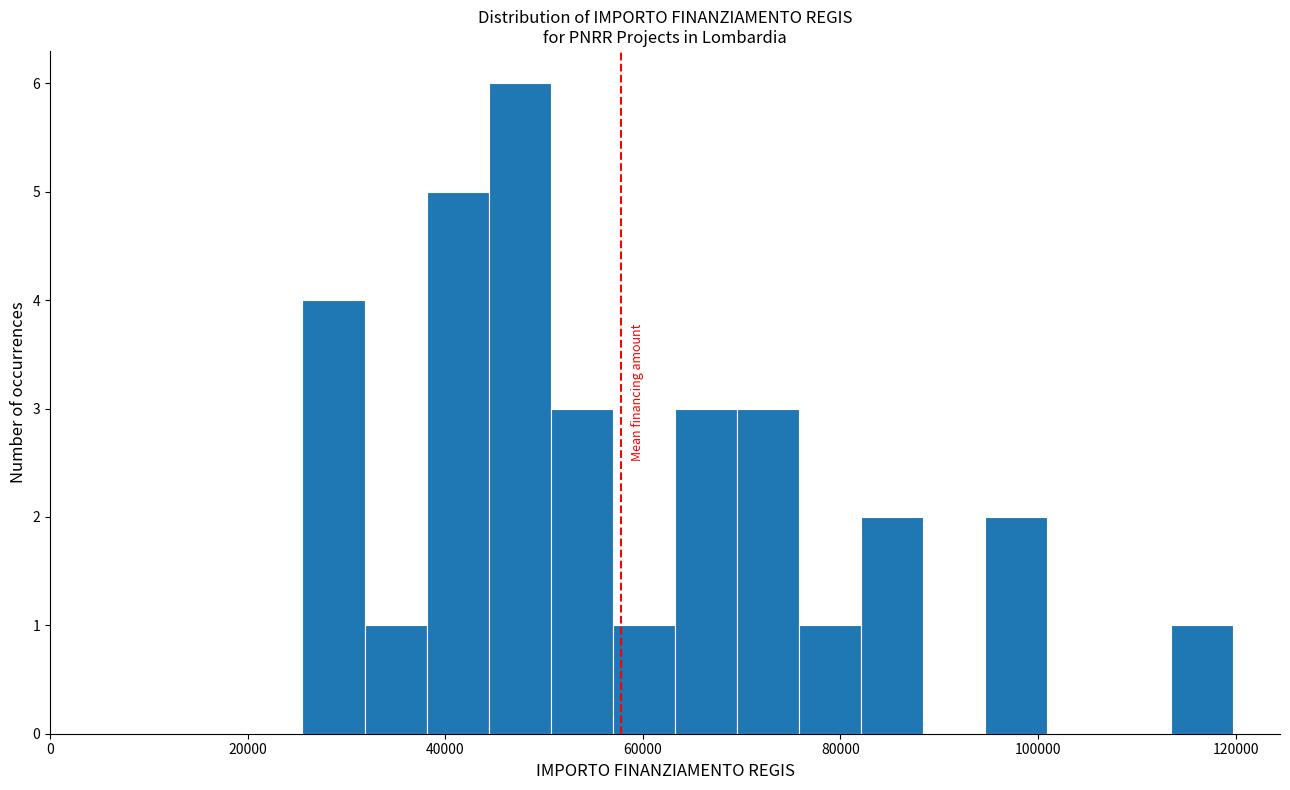

Around what value on the x-axis is the tallest bar? Give the approximate position of its centre, as read against the axis.

48000